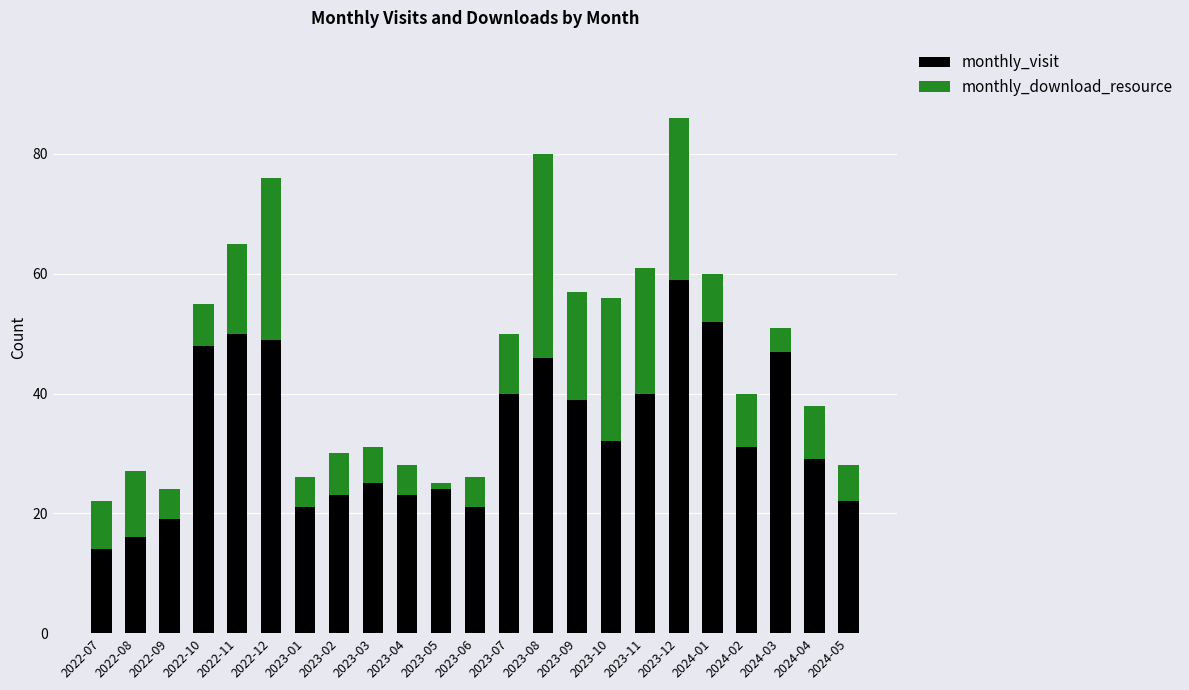

What is the total value across all series at 2023-06?

26